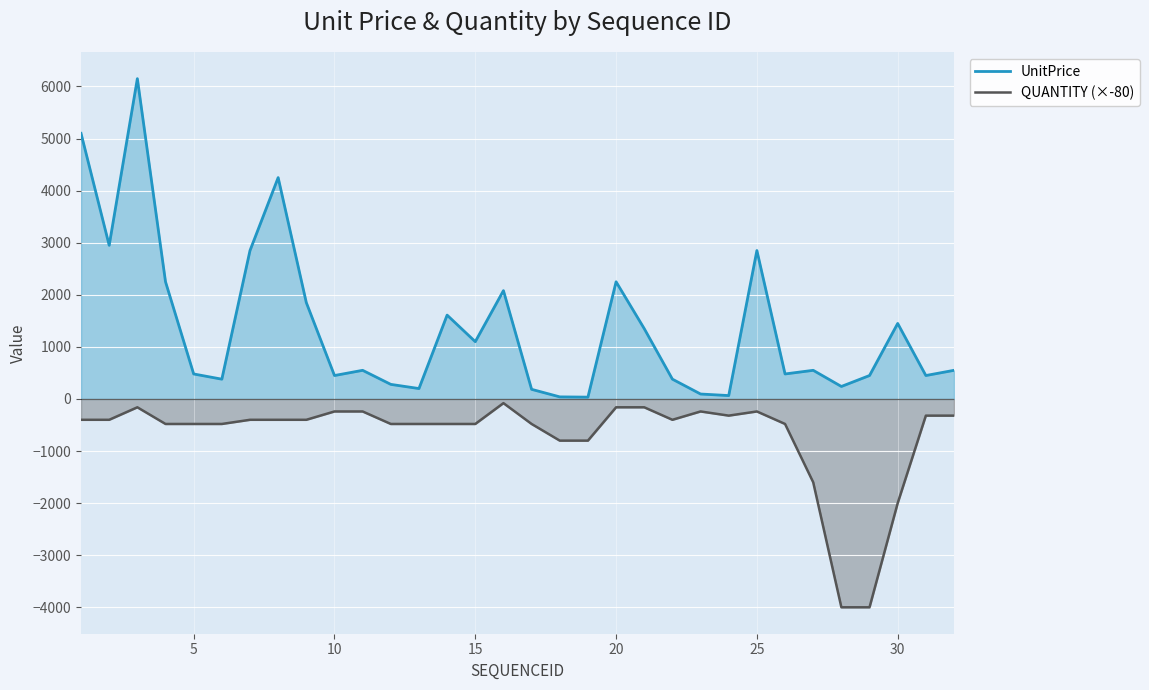

Rank the series by their average value, from highest to lowest.

UnitPrice, QUANTITY (×-80)